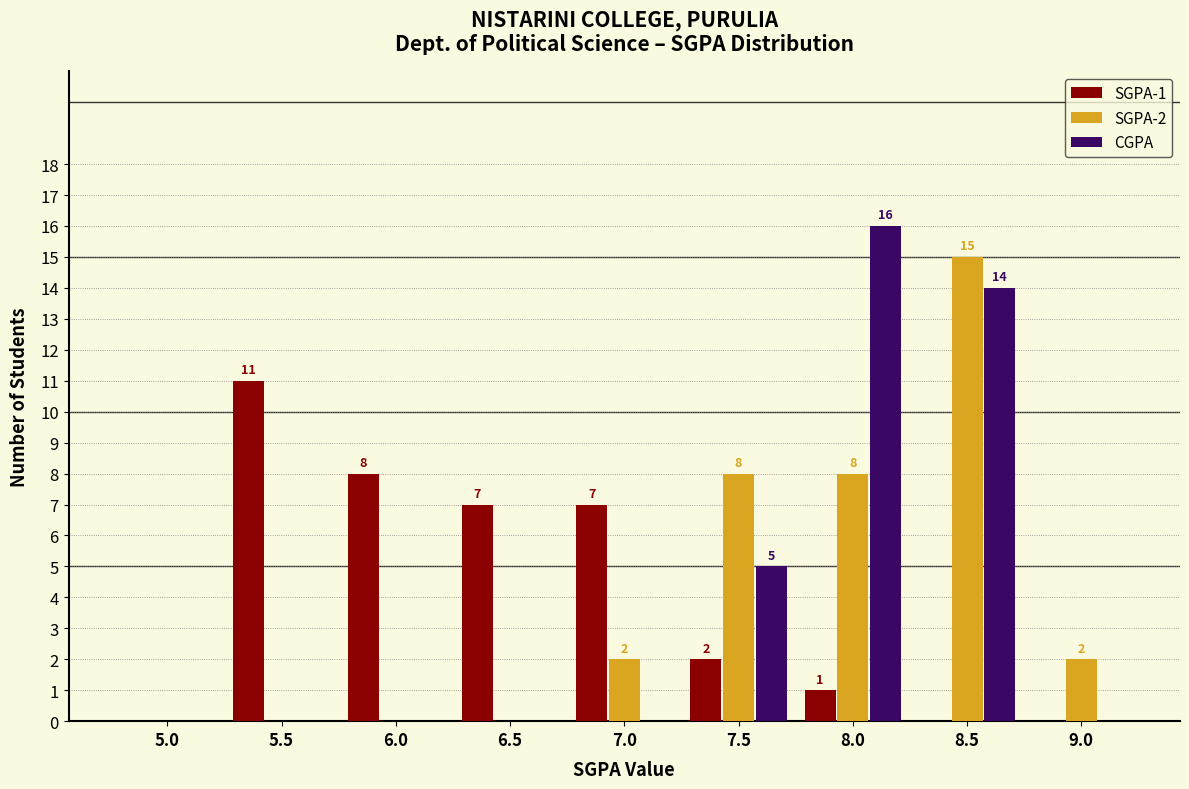

Reading left to right, transcribe all the data shown in this chart.

SGPA-1: 5.0=0	5.5=11	6.0=8	6.5=7	7.0=7	7.5=2	8.0=1	8.5=0	9.0=0
SGPA-2: 5.0=0	5.5=0	6.0=0	6.5=0	7.0=2	7.5=8	8.0=8	8.5=15	9.0=2
CGPA: 5.0=0	5.5=0	6.0=0	6.5=0	7.0=0	7.5=5	8.0=16	8.5=14	9.0=0